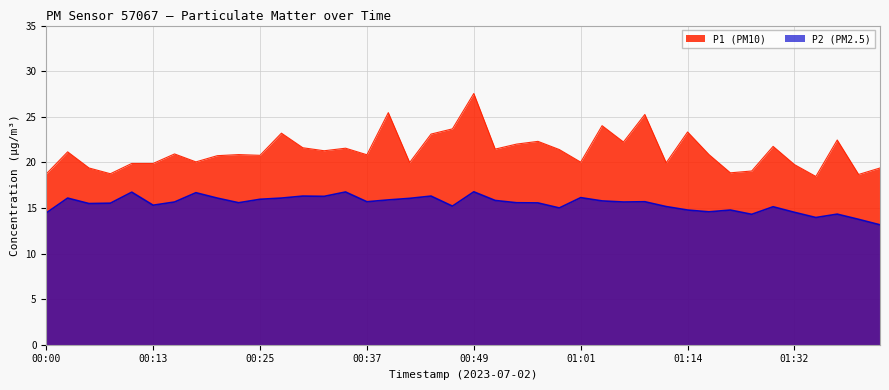

Where does the P1 series first go above 20?

00:03